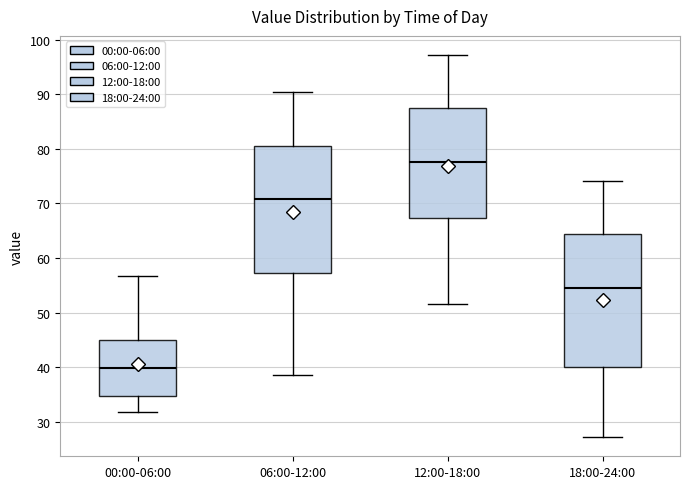

Reading left to right, read every box against the y-axis: the position of its median line, the range the box covers, and the ends of its whiskers. The values are not printed on the chart, so give them approximately, as read against the axis.

00:00-06:00: median 40, box 35 to 45, whiskers 32 to 57
06:00-12:00: median 71, box 57 to 81, whiskers 39 to 90
12:00-18:00: median 78, box 67 to 87, whiskers 52 to 97
18:00-24:00: median 55, box 40 to 64, whiskers 27 to 74